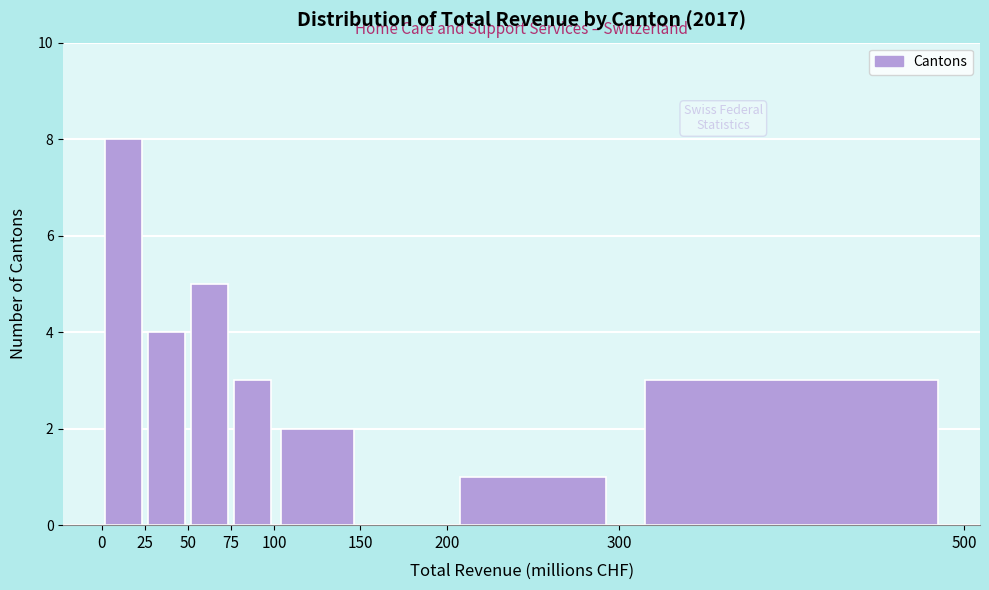

Reading left to right, list every bar in this chart as the range it spans on the x-axis followed by its height. The values are not printed on the chart, so give them approximately, as read against the axis.

0 to 25: 8
25 to 50: 4
50 to 75: 5
75 to 100: 3
100 to 150: 2
150 to 200: 0
200 to 300: 1
300 to 500: 3